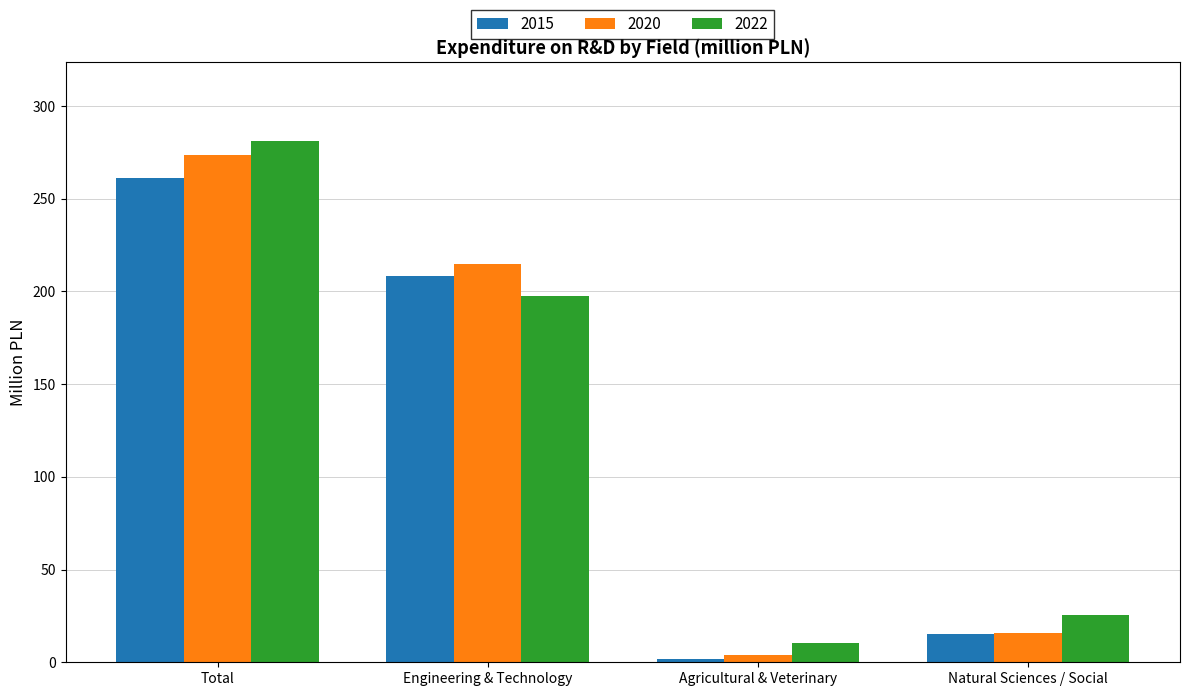

Which label corresponds to the smallest value in the chart?

Agricultural & Veterinary